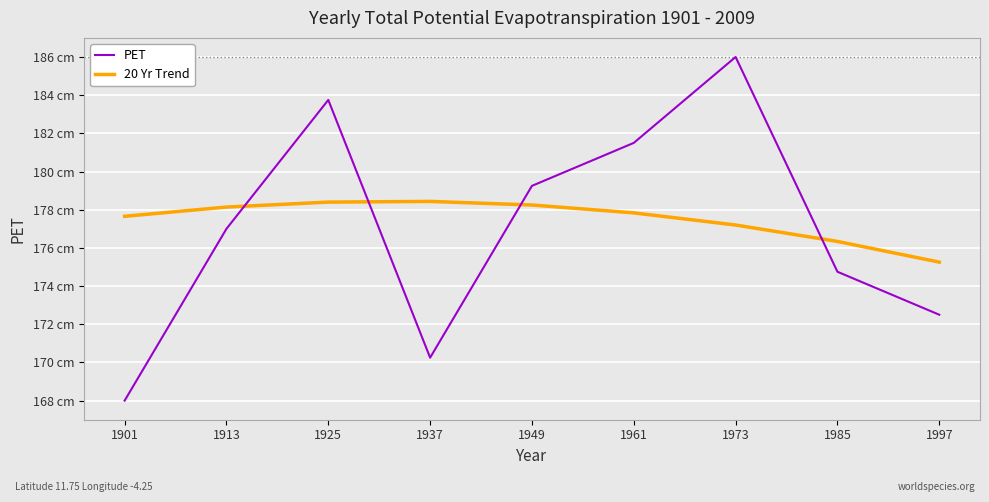

Does the chart have visible grid lines?

Yes